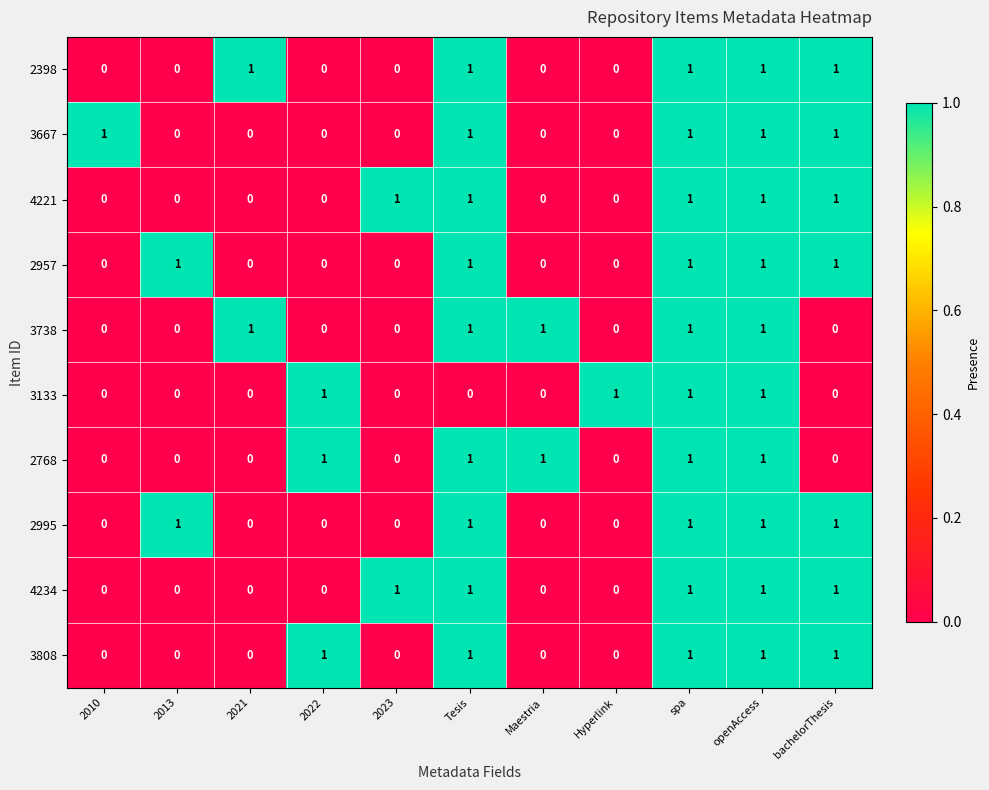

Is the value of 2995 at bachelorThesis greater than the value of 3667 at 2023?

Yes